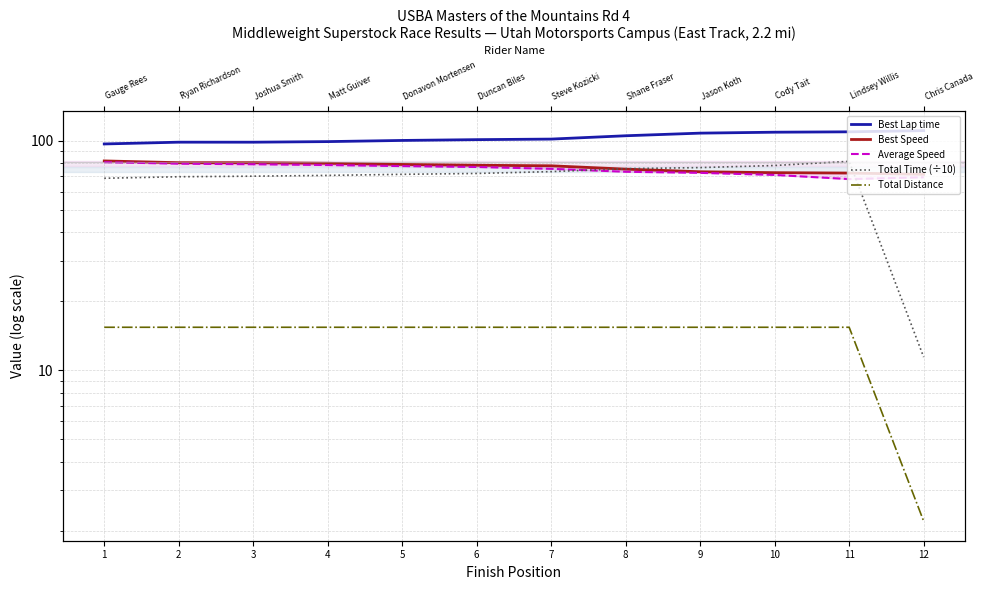

Reading right to left, list all the values displayed in this chart.

Best Lap time: 110.8	109.4	109.0	108.0	105.2	101.8	101.2	100.4	99.2	98.6	98.7	96.9
Best Speed: 71.5	72.4	72.6	73.3	75.3	77.8	78.3	78.9	79.8	80.3	80.3	81.7
Average Speed: 69.4	68.1	71.0	72.5	73.3	75.5	76.9	77.6	78.4	79.0	79.5	80.7
Total Time (÷10): 11.4	81.4	78.1	76.5	75.6	73.4	72.1	71.4	70.7	70.1	69.7	68.7
Total Distance: 2.2	15.4	15.4	15.4	15.4	15.4	15.4	15.4	15.4	15.4	15.4	15.4